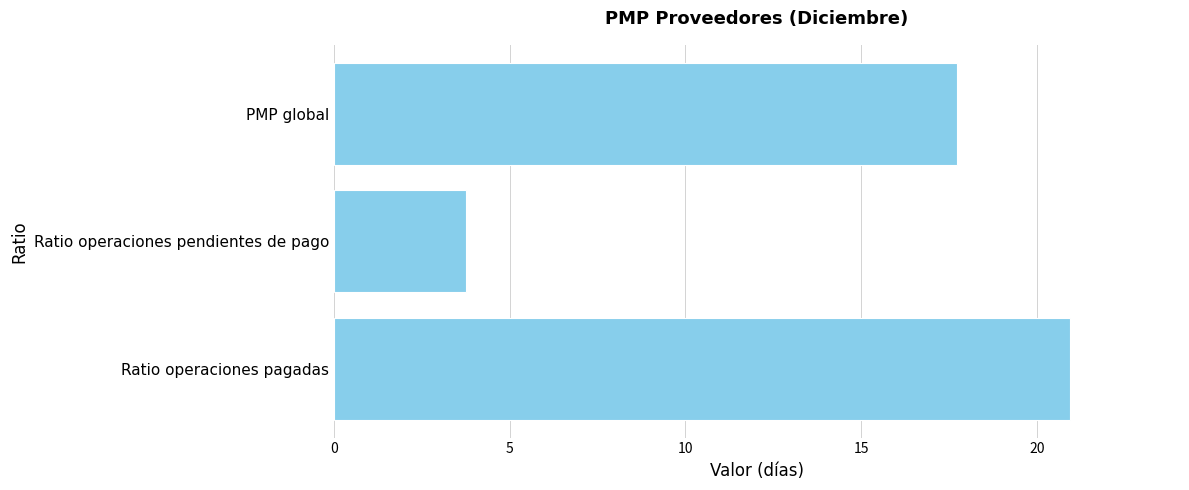

Where is the data nearest to the value 12?

PMP global